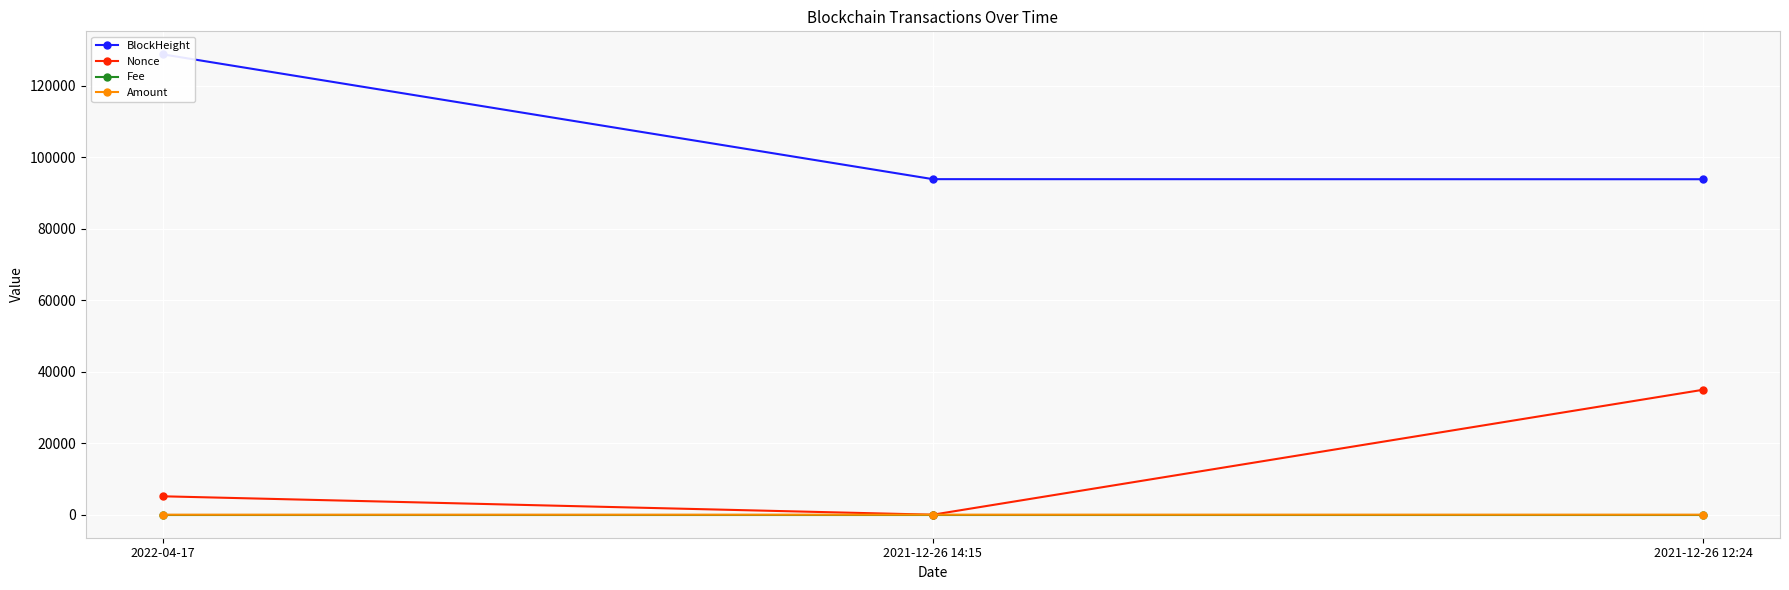

List the labels in order of Nonce value, largest first.

2021-12-26 12:24, 2022-04-17, 2021-12-26 14:15